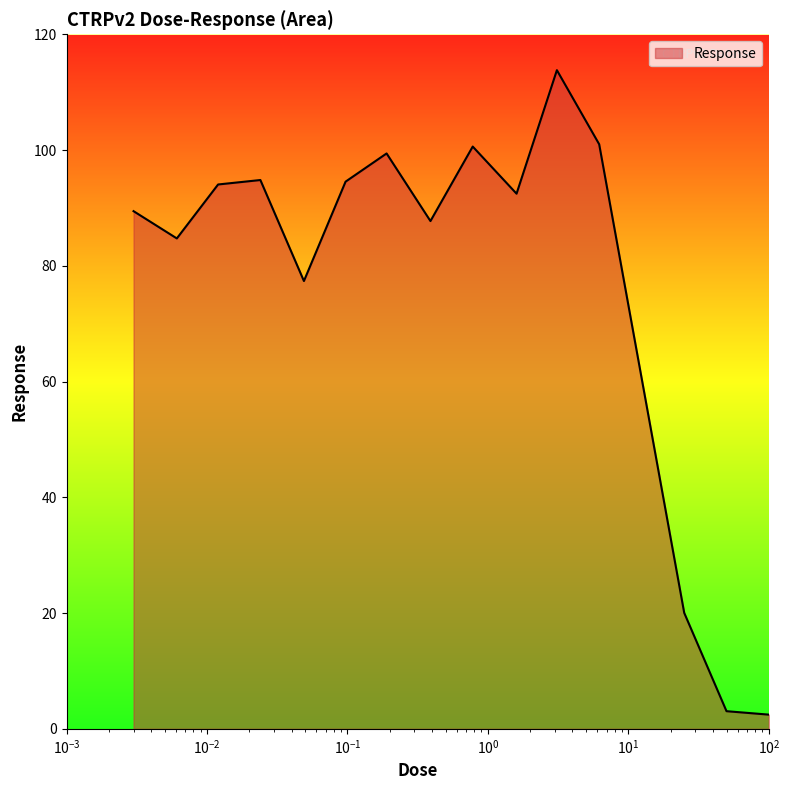

What is the difference between the maximum and minimum values?

111.3